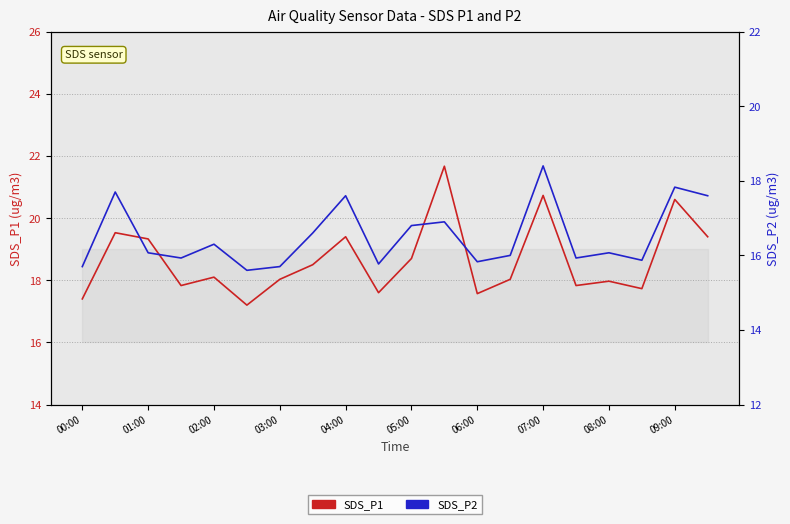

Reading right to left, extract all data points from this chart.

SDS_P1: 19.4	20.6	17.7	18.0	17.8	20.7	18.0	17.6	21.7	18.7	17.6	19.4	18.5	18.0	17.2	18.1	17.8	19.3	19.5	17.4
SDS_P2: 17.6	17.8	15.9	16.1	15.9	18.4	16.0	15.8	16.9	16.8	15.8	17.6	16.6	15.7	15.6	16.3	15.9	16.1	17.7	15.7